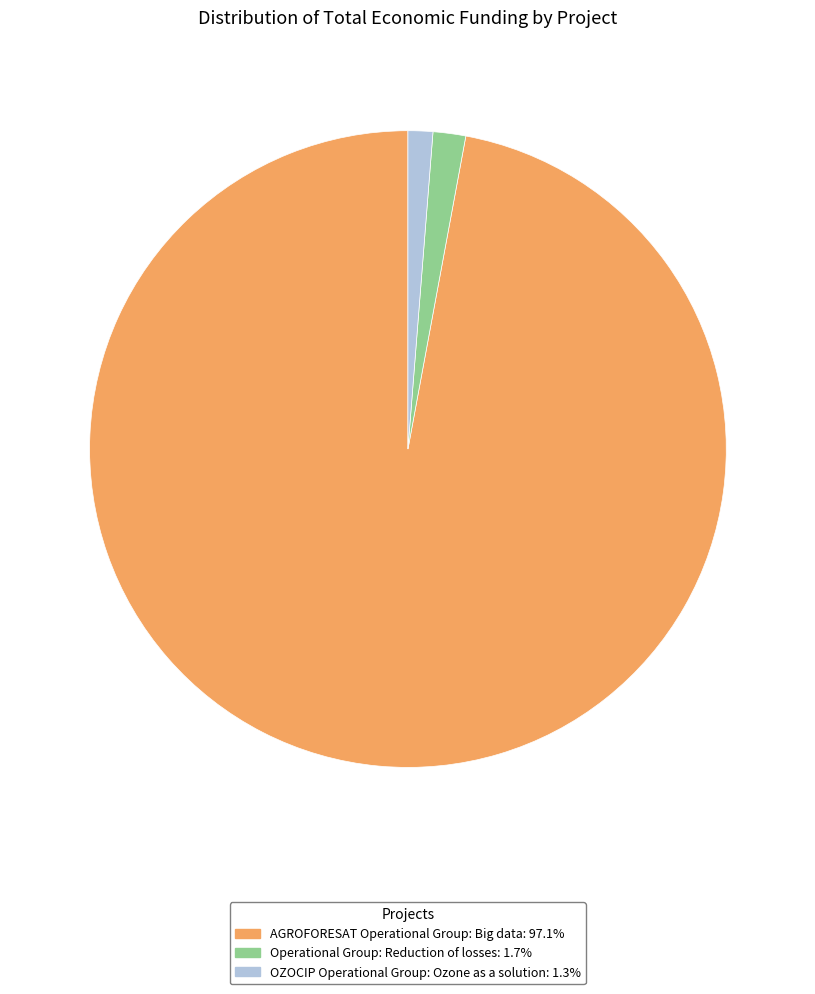

Is the sum of AGROFORESAT Operational Group: Big data: 97.1% and OZOCIP Operational Group: Ozone as a solution: 1.3% greater than half?

Yes